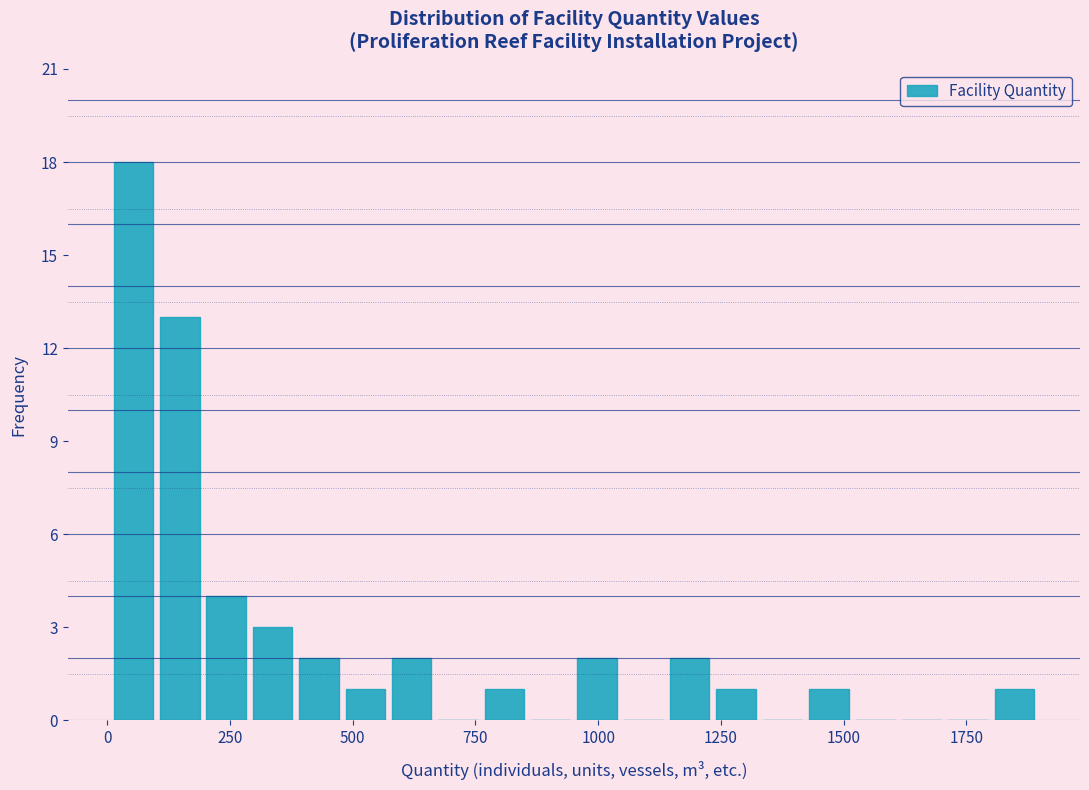

Around what value on the x-axis is the tallest bar? Give the approximate position of its centre, as read against the axis.

50